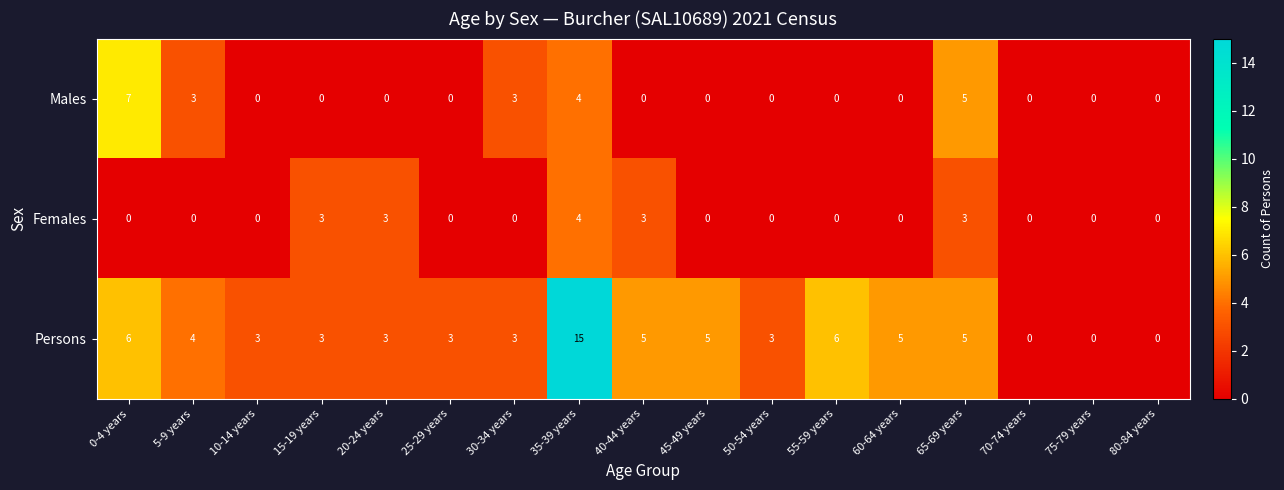

At which category is the sum across all series the highest?

35-39 years